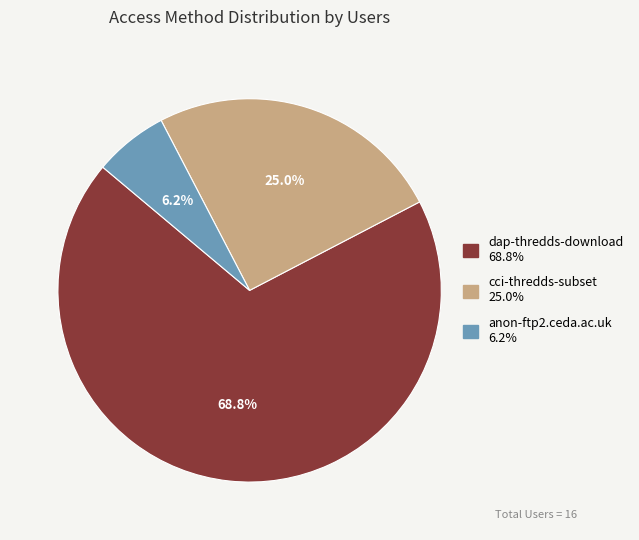

What percentage is NOT represented by cci-thredds-subset?

75.0%